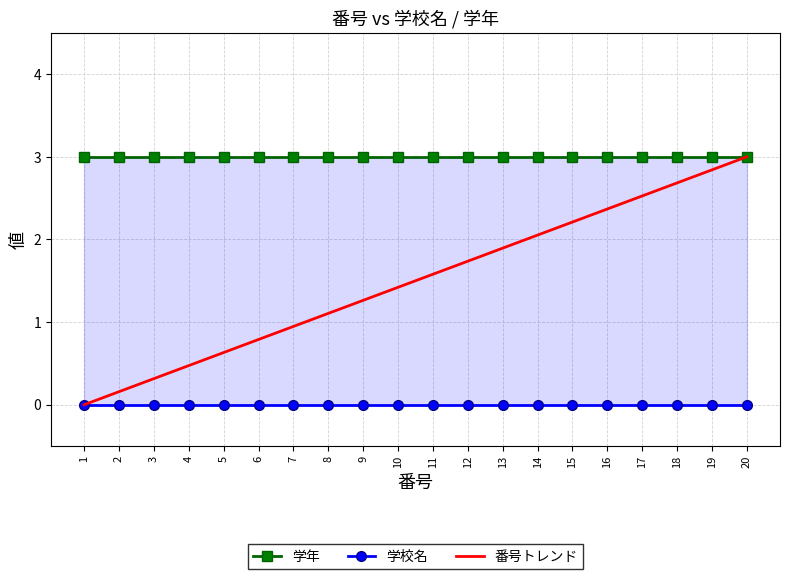

Does the chart have visible grid lines?

Yes